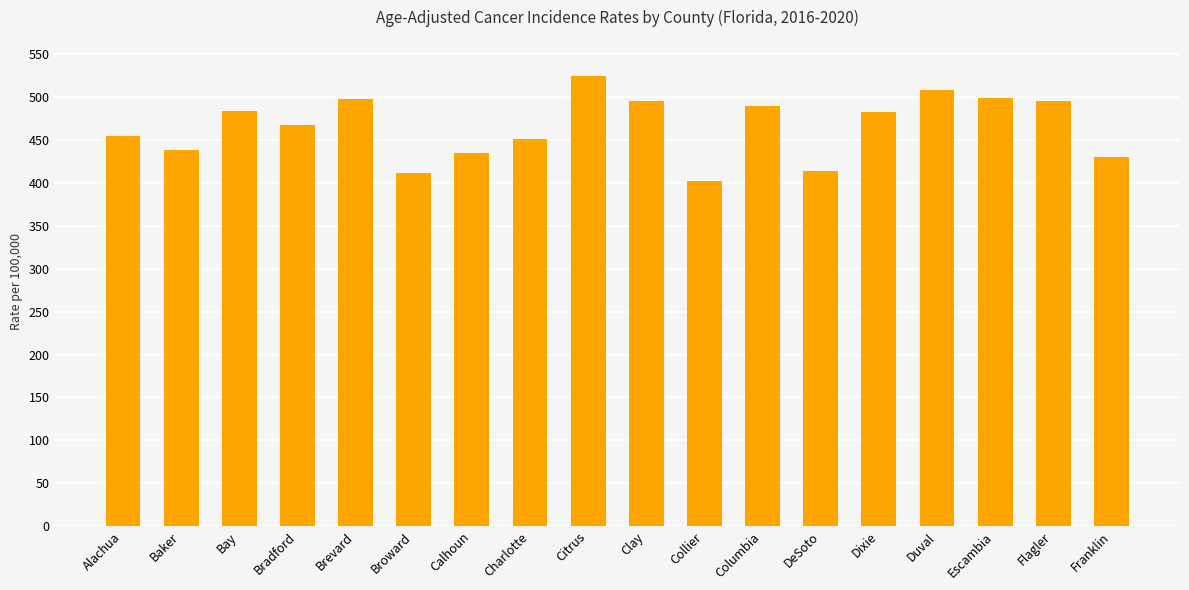

What is the label of the 4th bar from the left?

Bradford